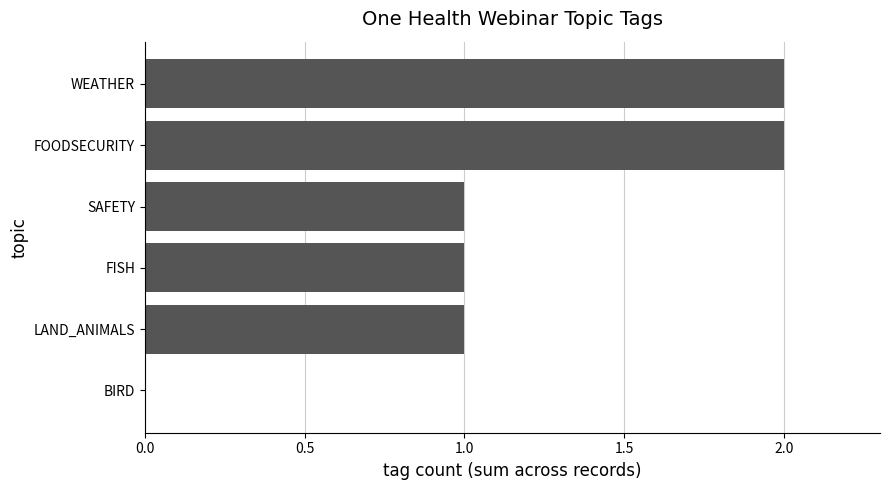

The value at BIRD is 0. True or false?

True